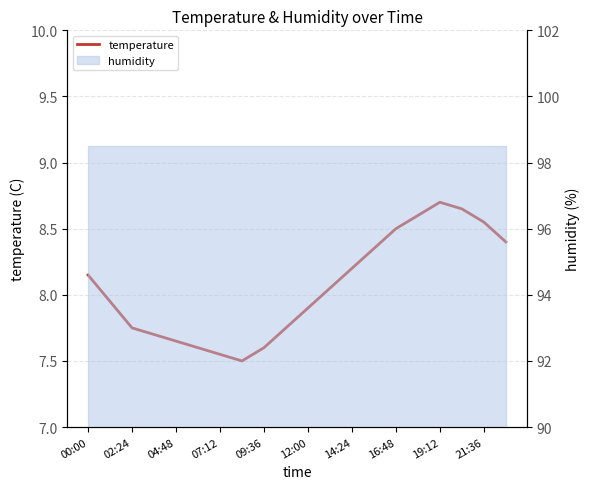

Reading left to right, extract all data points from this chart.

8.2	8.0	7.8	7.7	7.7	7.6	7.5	7.5	7.6	7.8	7.9	8.1	8.2	8.3	8.5	8.6	8.7	8.7	8.6	8.4